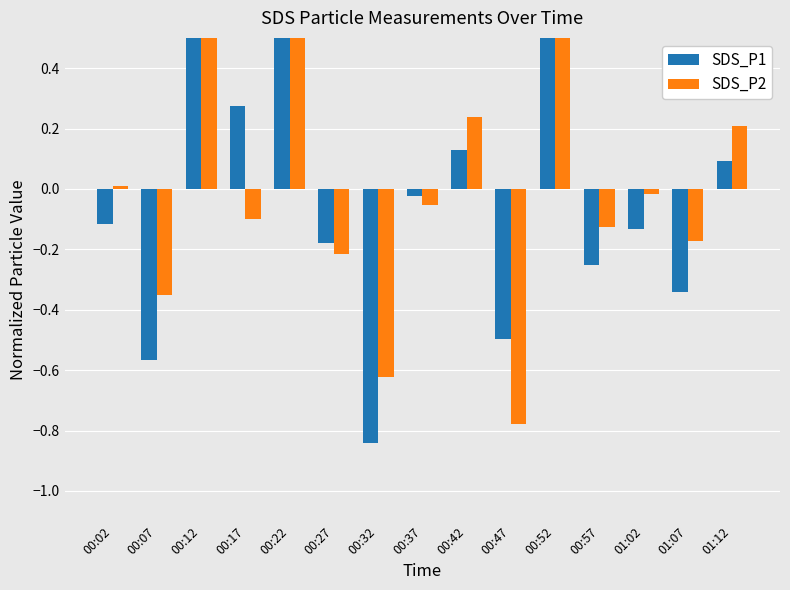

Reading left to right, transcribe all the data shown in this chart.

SDS_P1: -0.1	-0.6	0.8	0.3	1.0	-0.2	-0.8	-0.0	0.1	-0.5	0.6	-0.3	-0.1	-0.3	0.1
SDS_P2: 0.0	-0.4	0.6	-0.1	0.7	-0.2	-0.6	-0.1	0.2	-0.8	0.7	-0.1	-0.0	-0.2	0.2